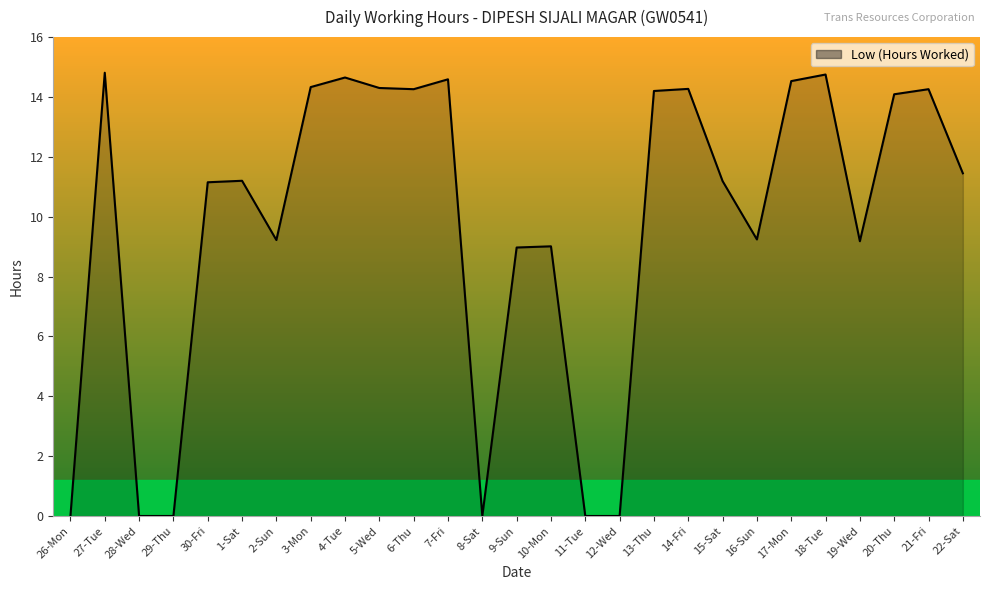

Is it true that the value at 10-Mon is 9.0?

True